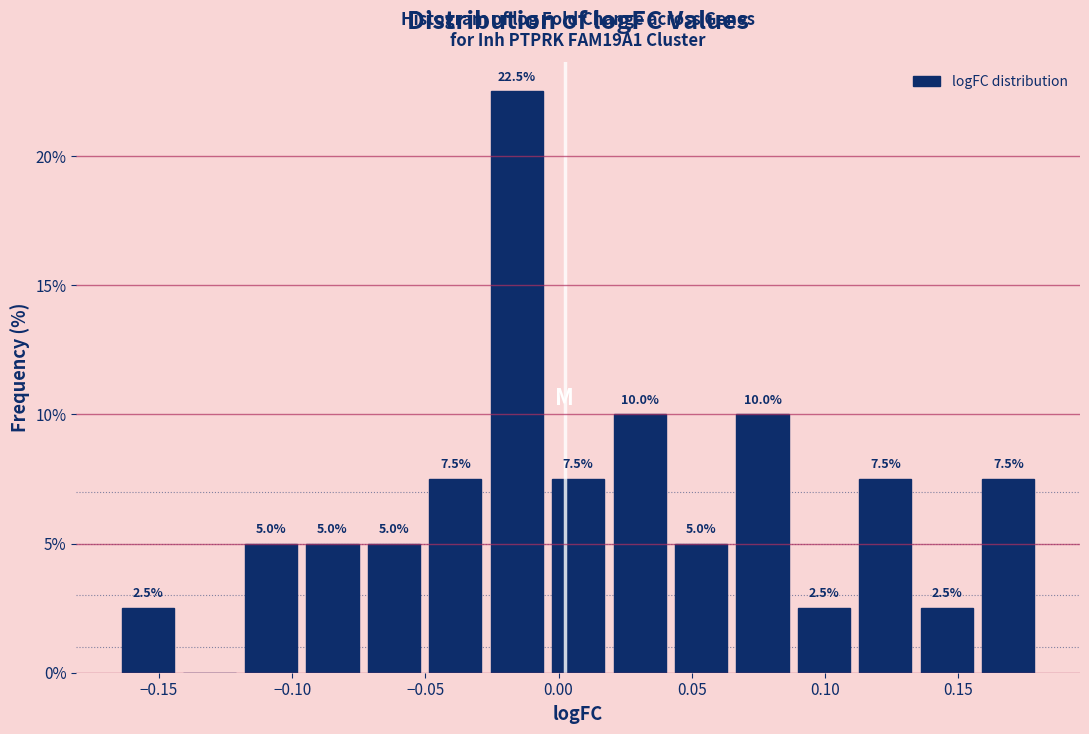

Over which range of the x-axis is the bar tallest?

-0.025 to -0.005